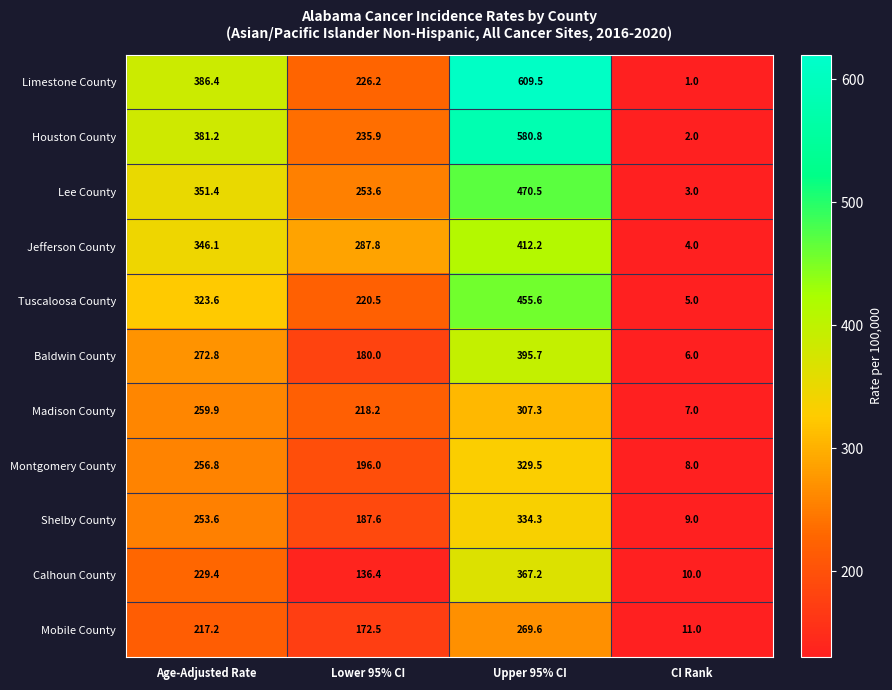

How many values in the Jefferson County series exceed 346?

2